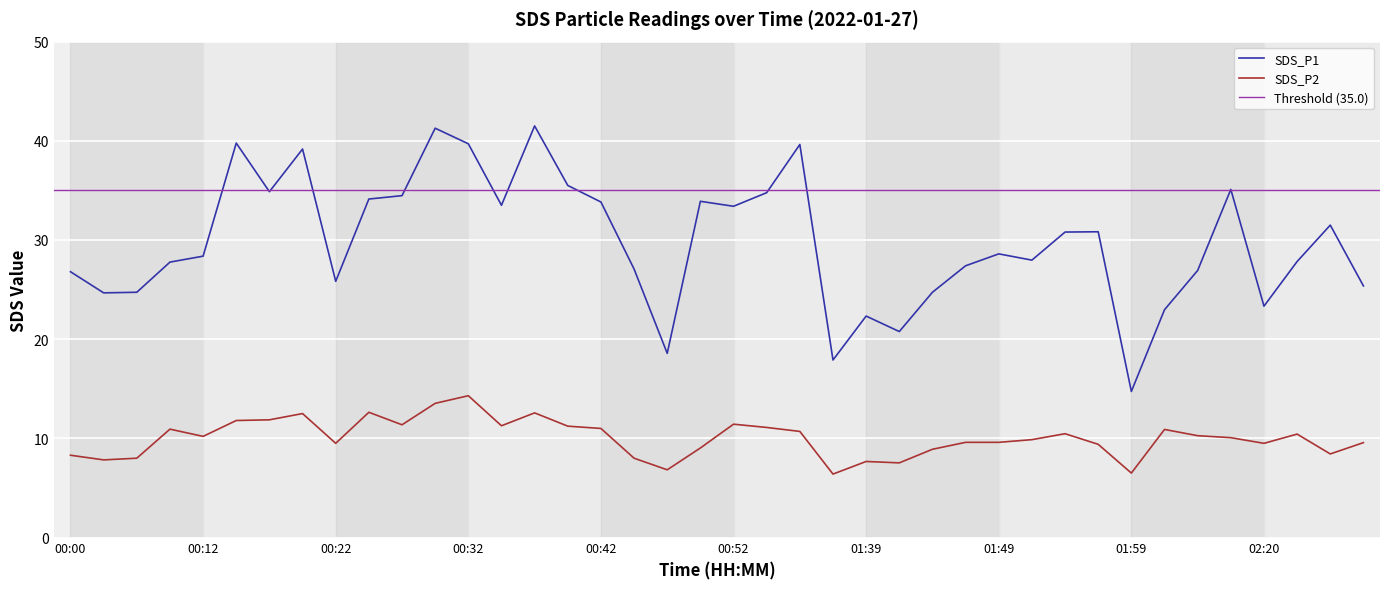

The SDS_P1 series shows 30.8 at 01:54. True or false?

True